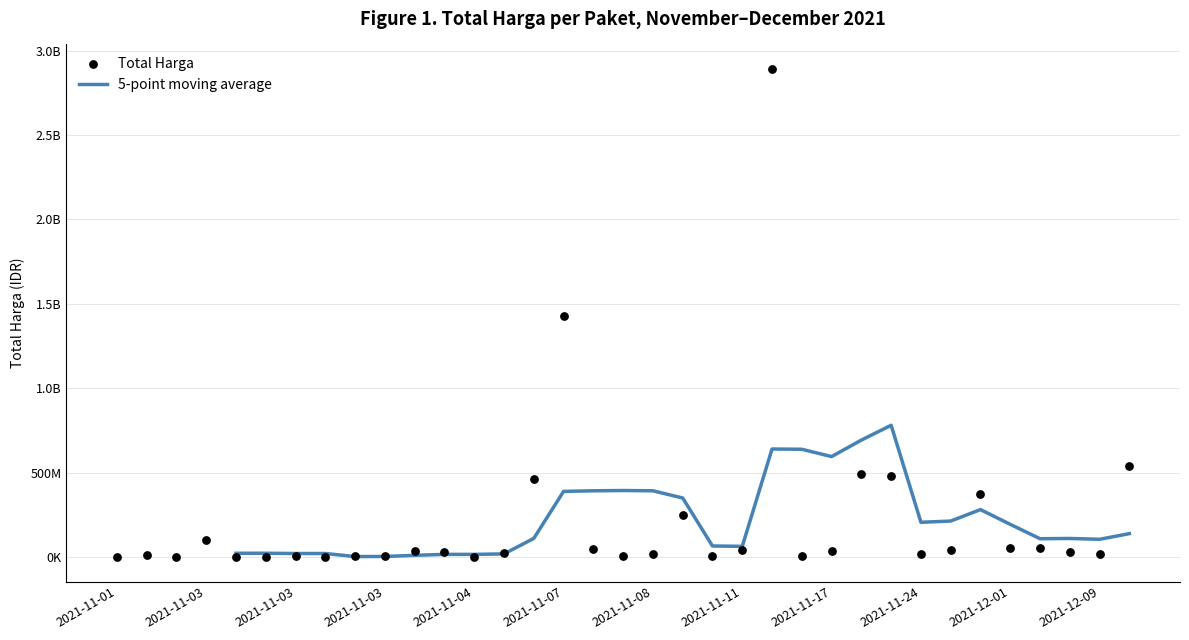

Between 2021-11-03 and 2021-11-08, which is larger?

2021-11-08